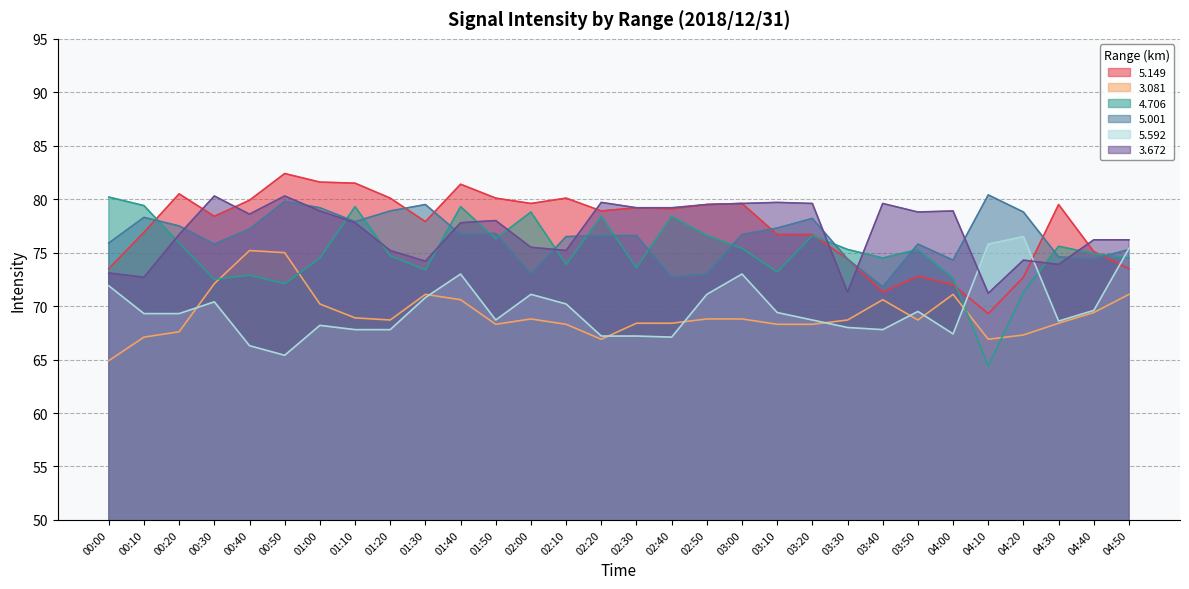

How many values in the   3.672 series are below 78?

15